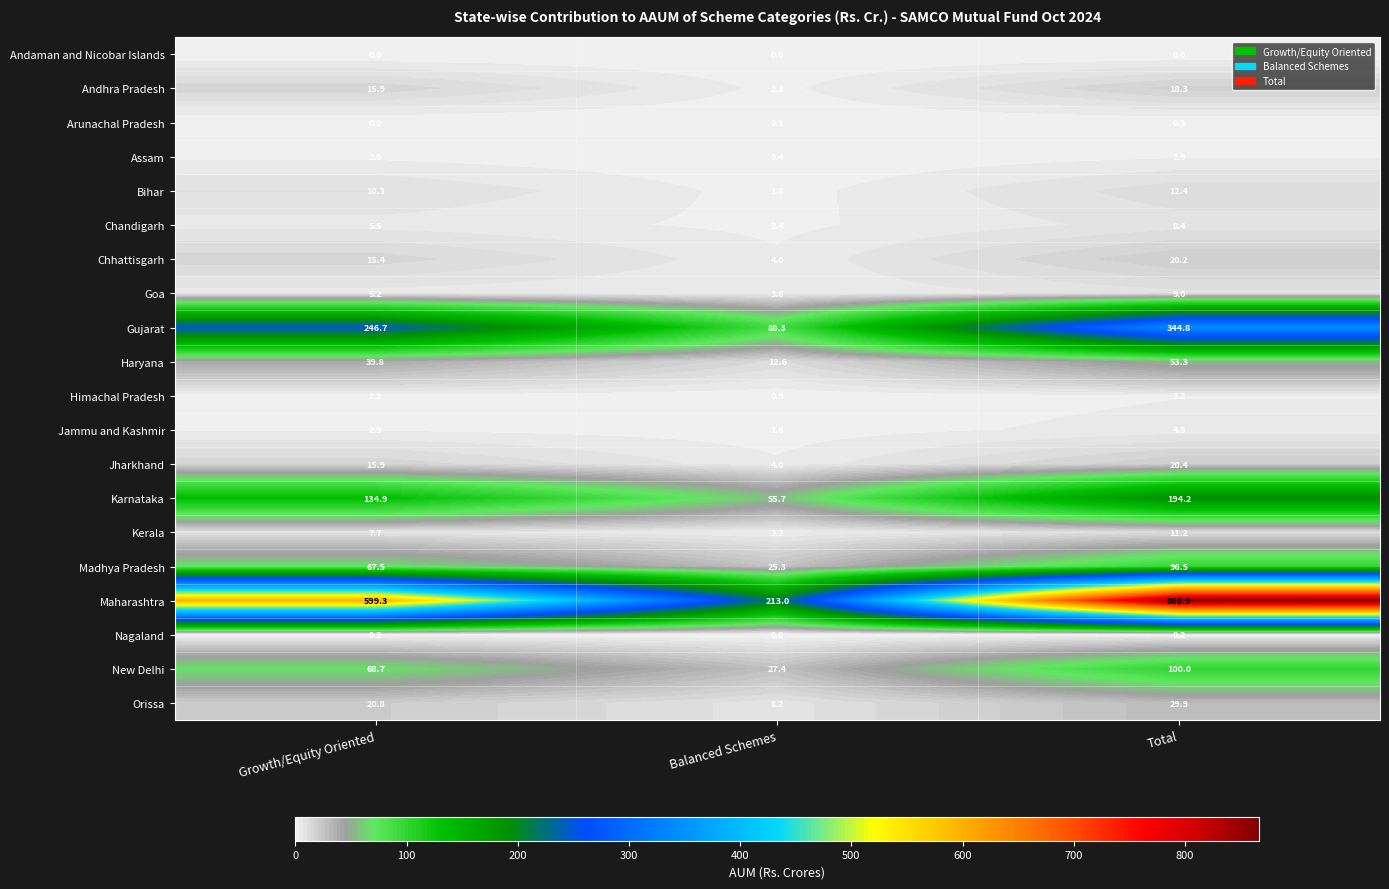

Rank the series by their maximum value, from highest to lowest.

Maharashtra, Gujarat, Karnataka, New Delhi, Madhya Pradesh, Haryana, Orissa, Jharkhand, Chhattisgarh, Andhra Pradesh, Bihar, Kerala, Goa, Chandigarh, Jammu and Kashmir, Himachal Pradesh, Assam, Arunachal Pradesh, Nagaland, Andaman and Nicobar Islands